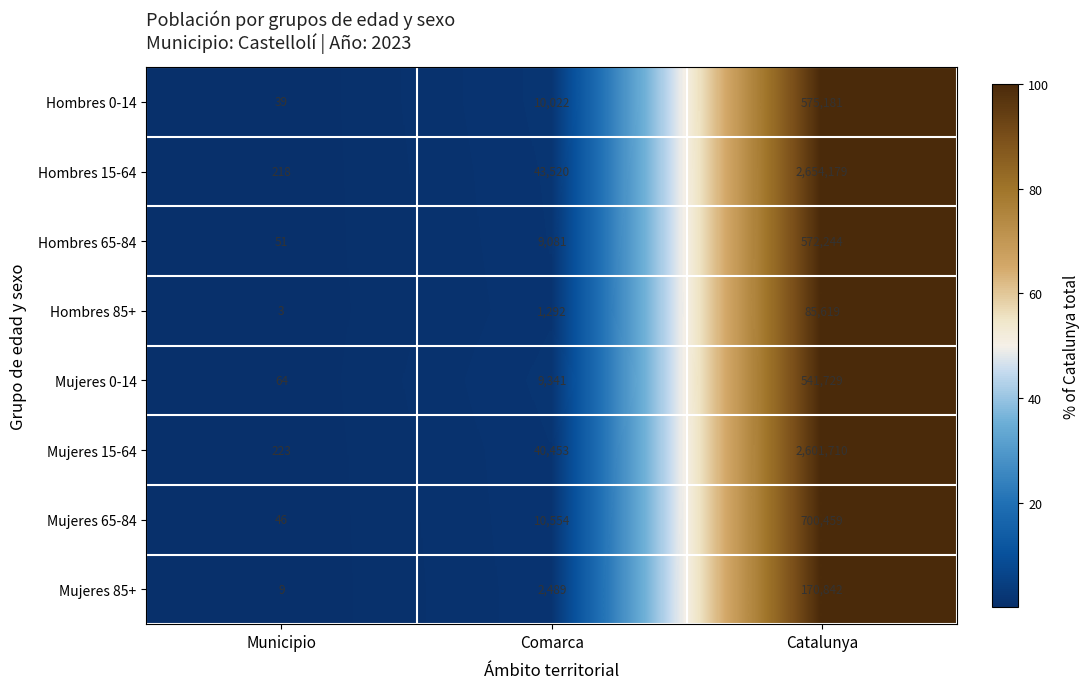

How many data points does each series have?

3